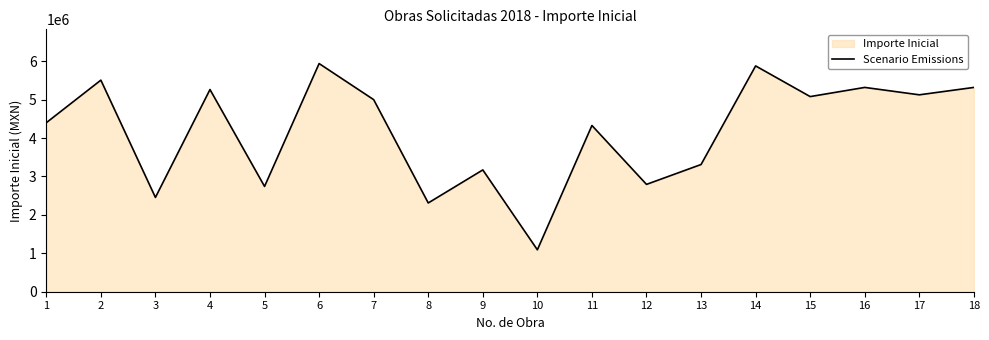

True or false: there are more than 2 points higher than both neighbors.

True